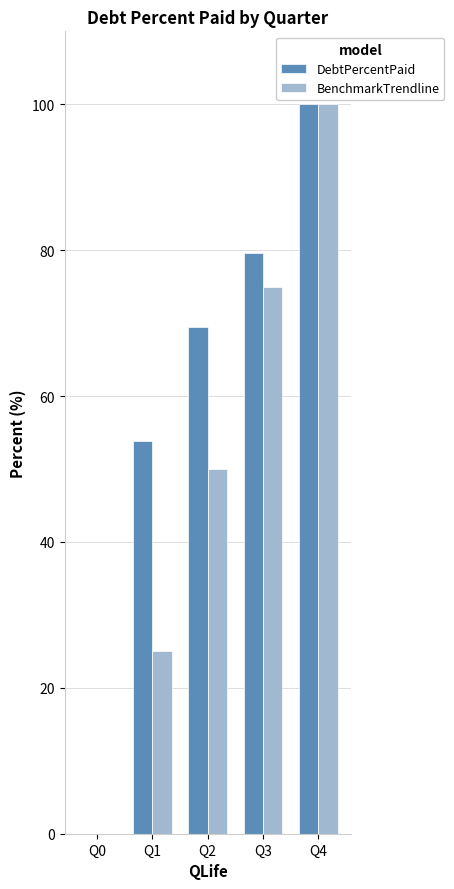

Is it true that DebtPercentPaid equals 0.0 at Q0?

True